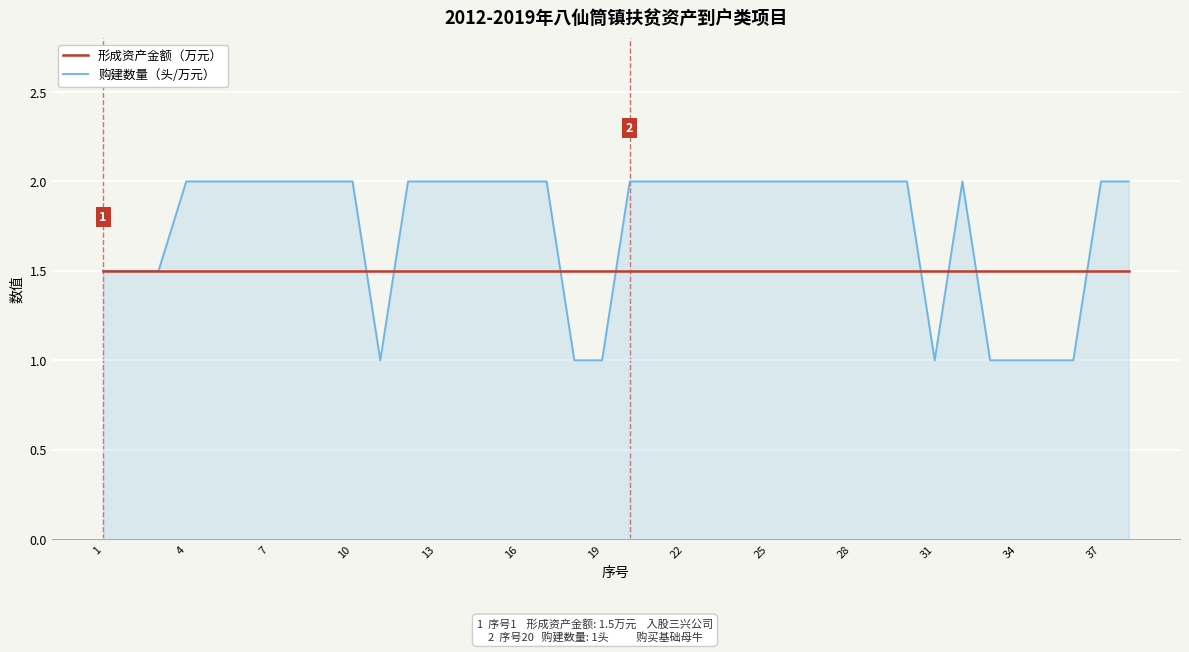

What is the maximum value for 形成资产金额（万元）?

1.5